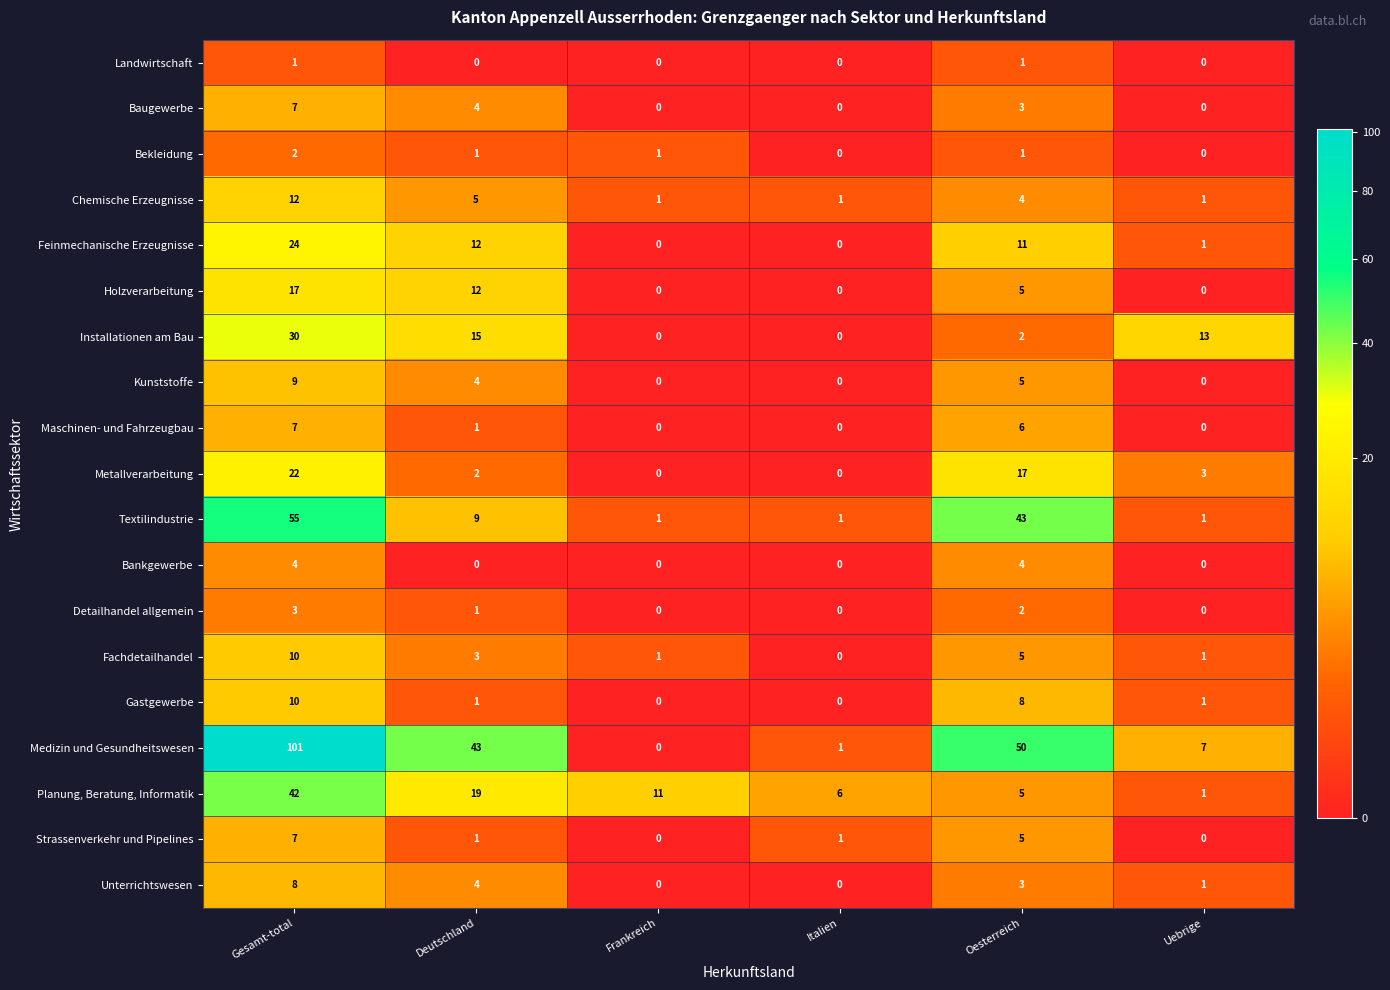

What is the sum of all Feinmechanische Erzeugnisse values?

48